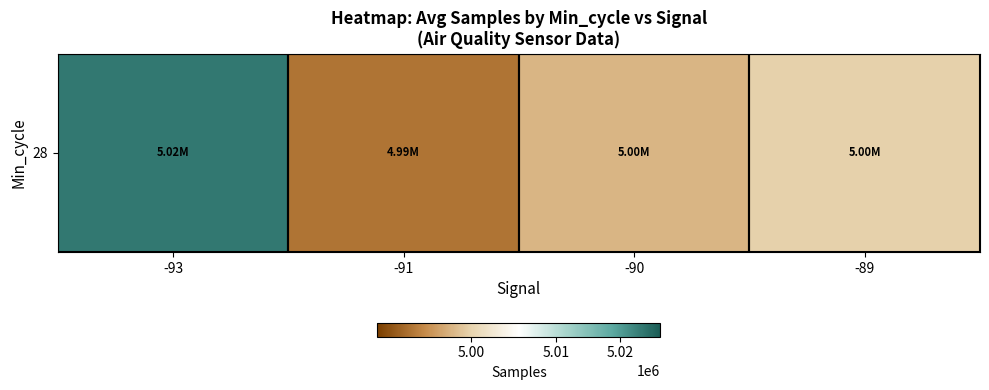

Count the number of values greater than 4999928.

2